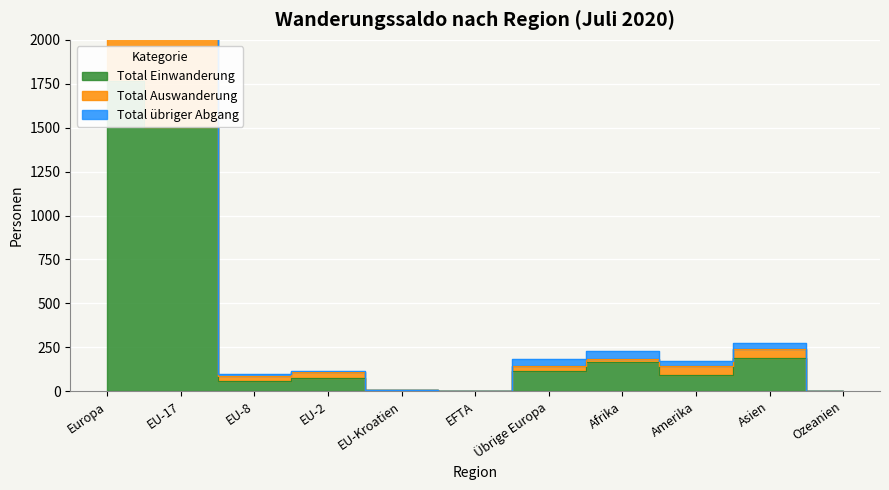

Is the value of Total übriger Abgang at EU-8 greater than the value of Total Auswanderung at Übrige Europa?

No